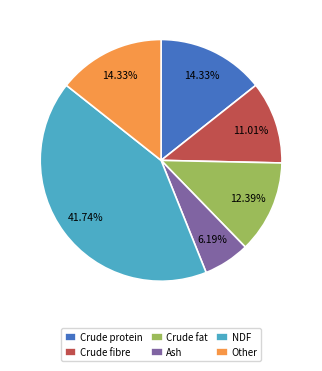

How many slices are in this pie chart?

6